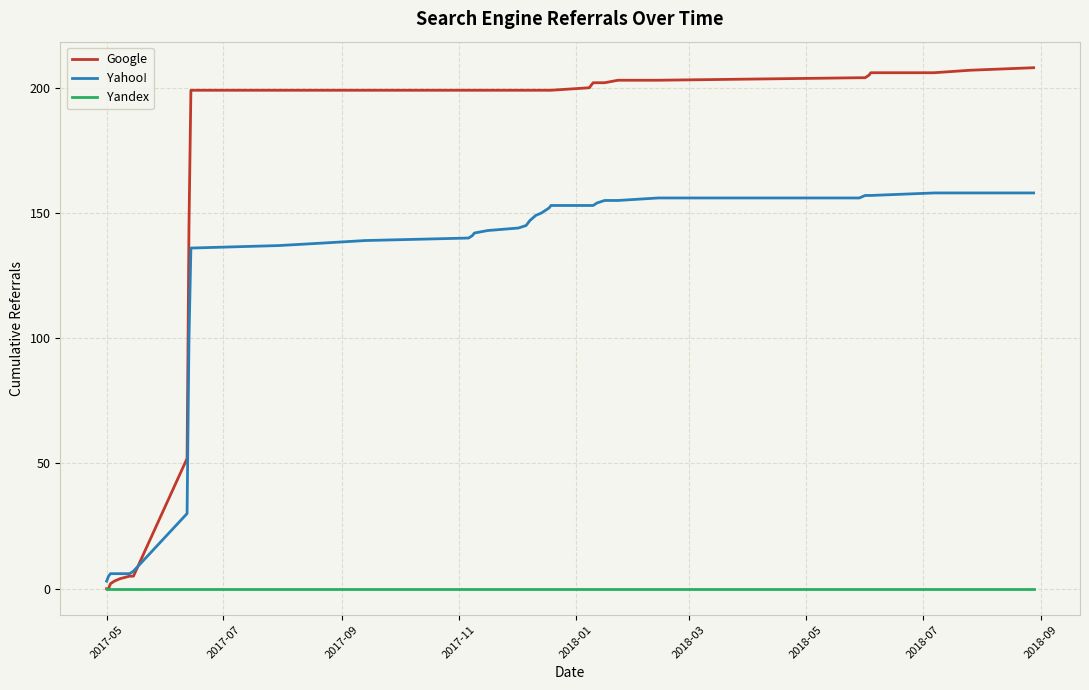

Which series has the largest total across all categories?

Google